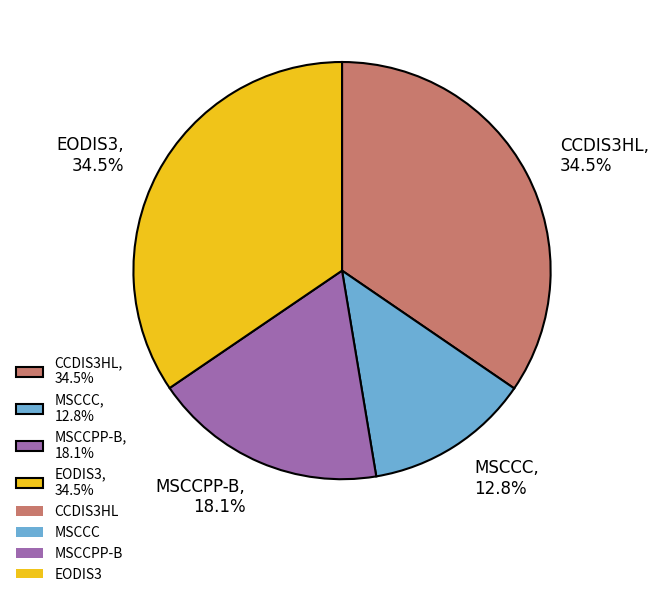

Approximately how many times larger is the value at MSCCC, 12.8% compared to MSCCPP-B, 18.1%?

0.7